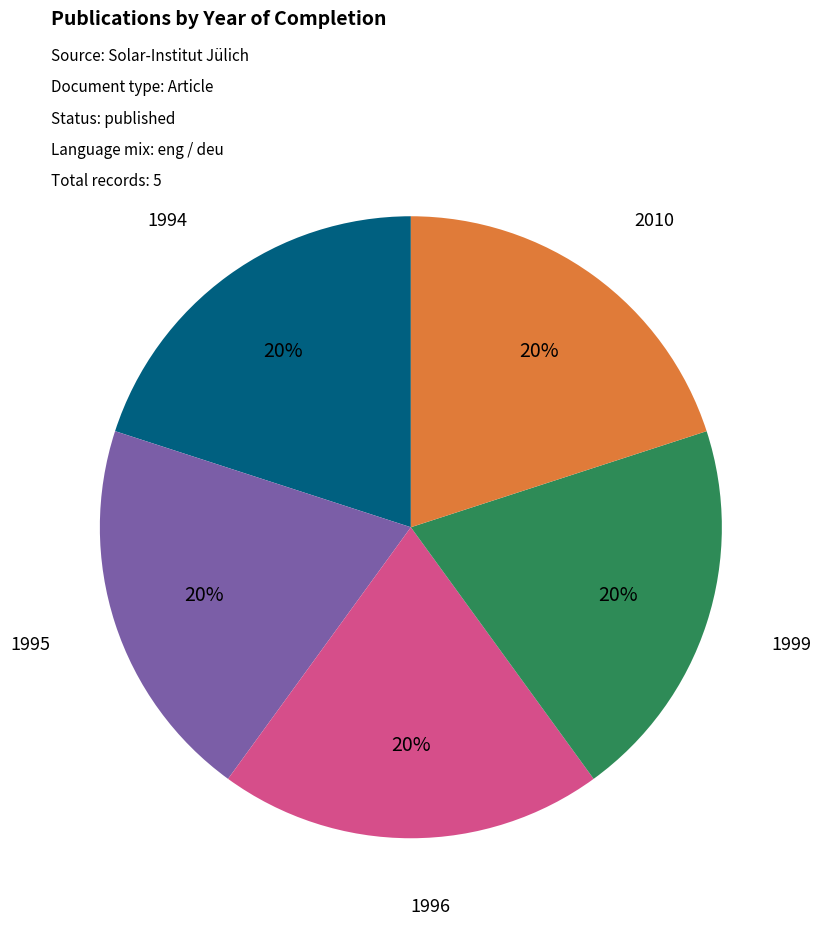

Is there any slice that represents more than half of the pie?

No